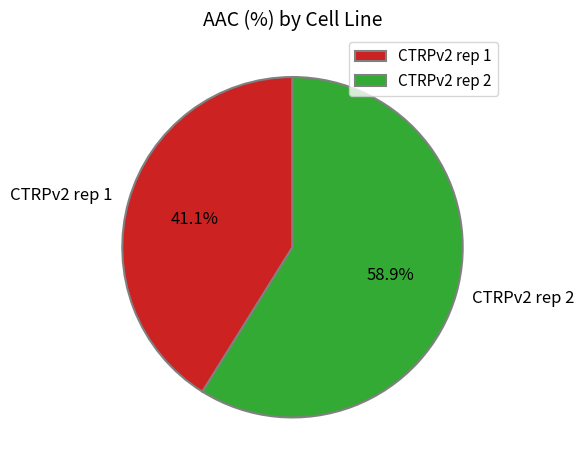

Count the number of slices in the pie.

2